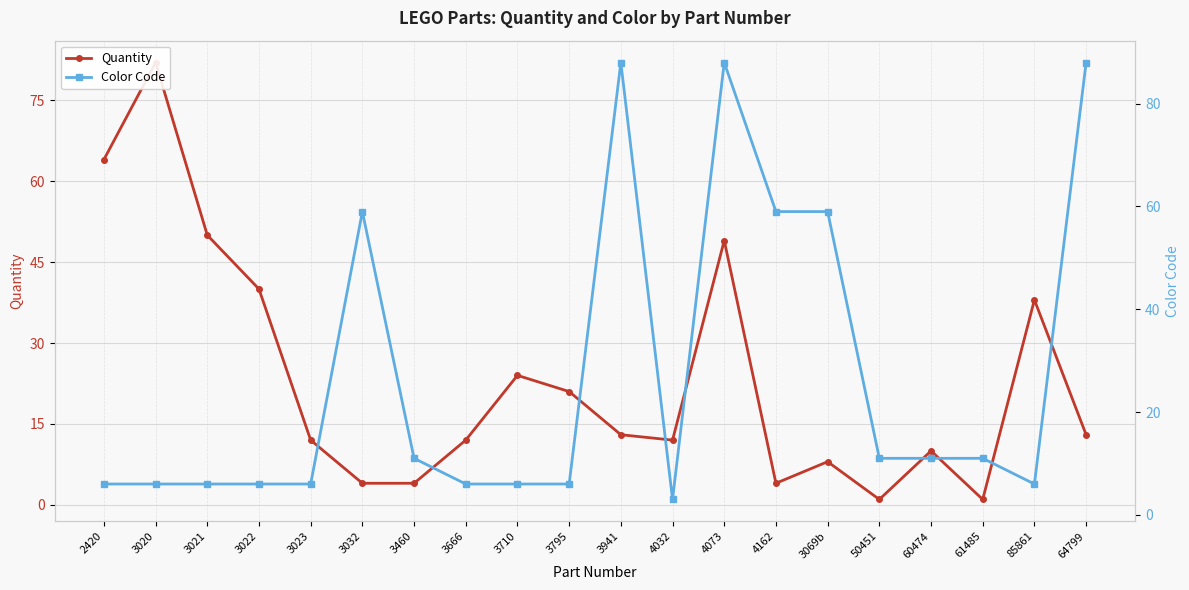

Count the number of categories in the chart.

20